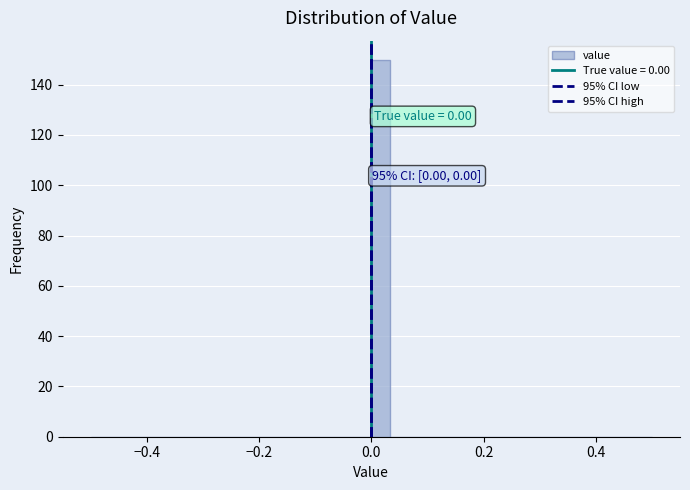

Around what value on the x-axis is the tallest bar? Give the approximate position of its centre, as read against the axis.

0.02